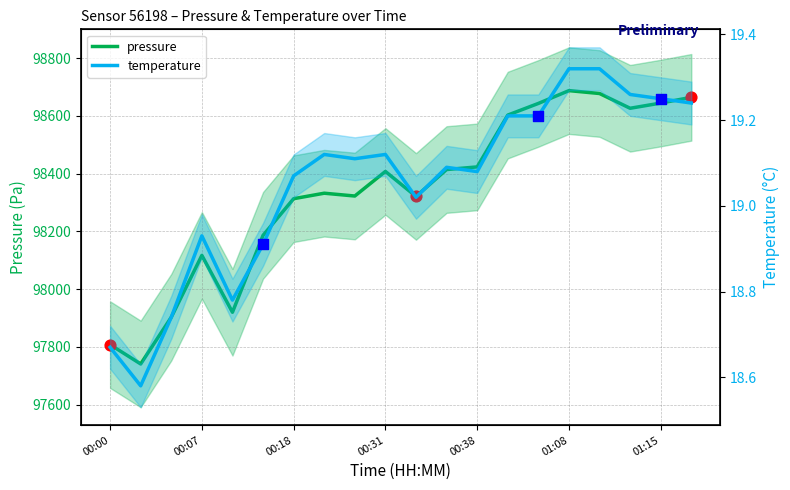

Which series contains the lowest Y value?

temperature